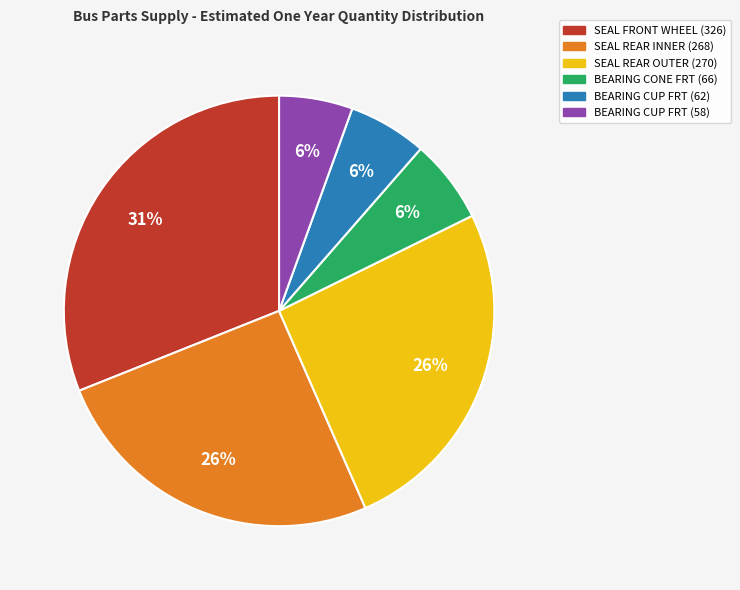

The SEAL REAR OUTER (270) slice represents 15% of the pie. True or false?

False